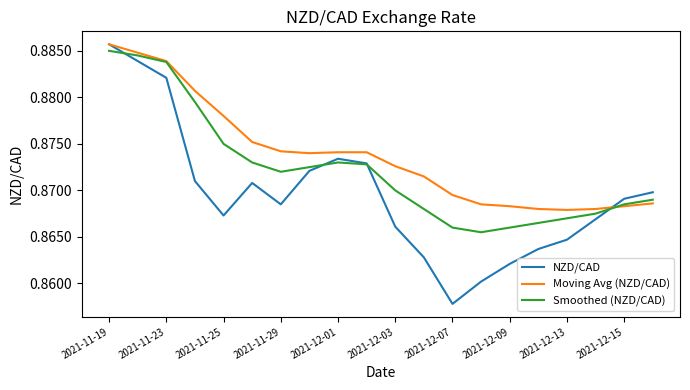

List the series in order of their overall mean, lowest first.

NZD/CAD, Smoothed (NZD/CAD), Moving Avg (NZD/CAD)